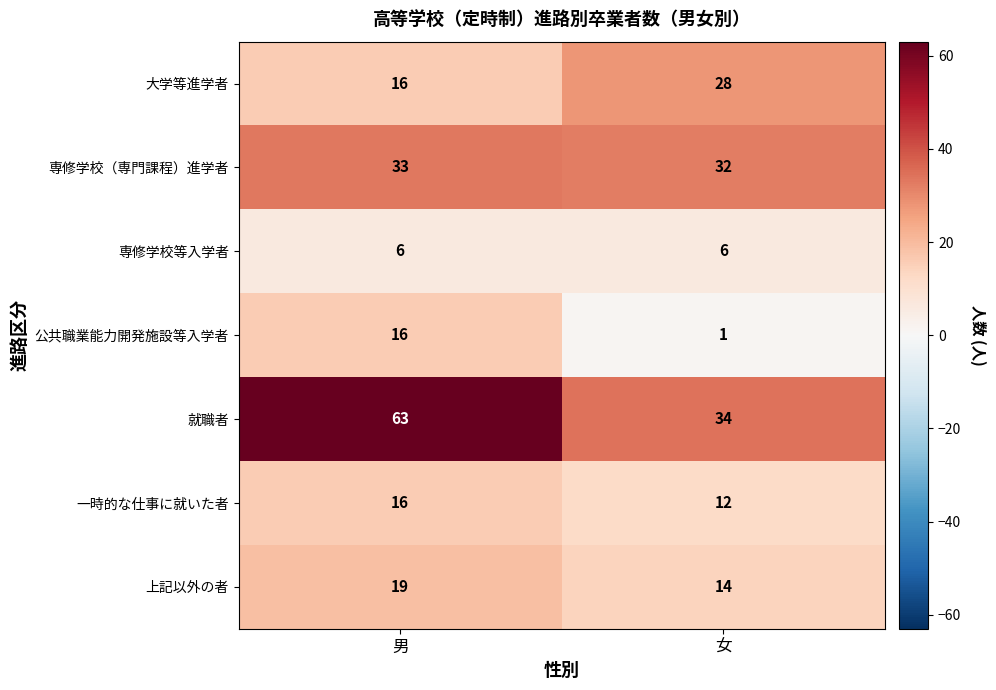

At which category is the sum across all series the highest?

男